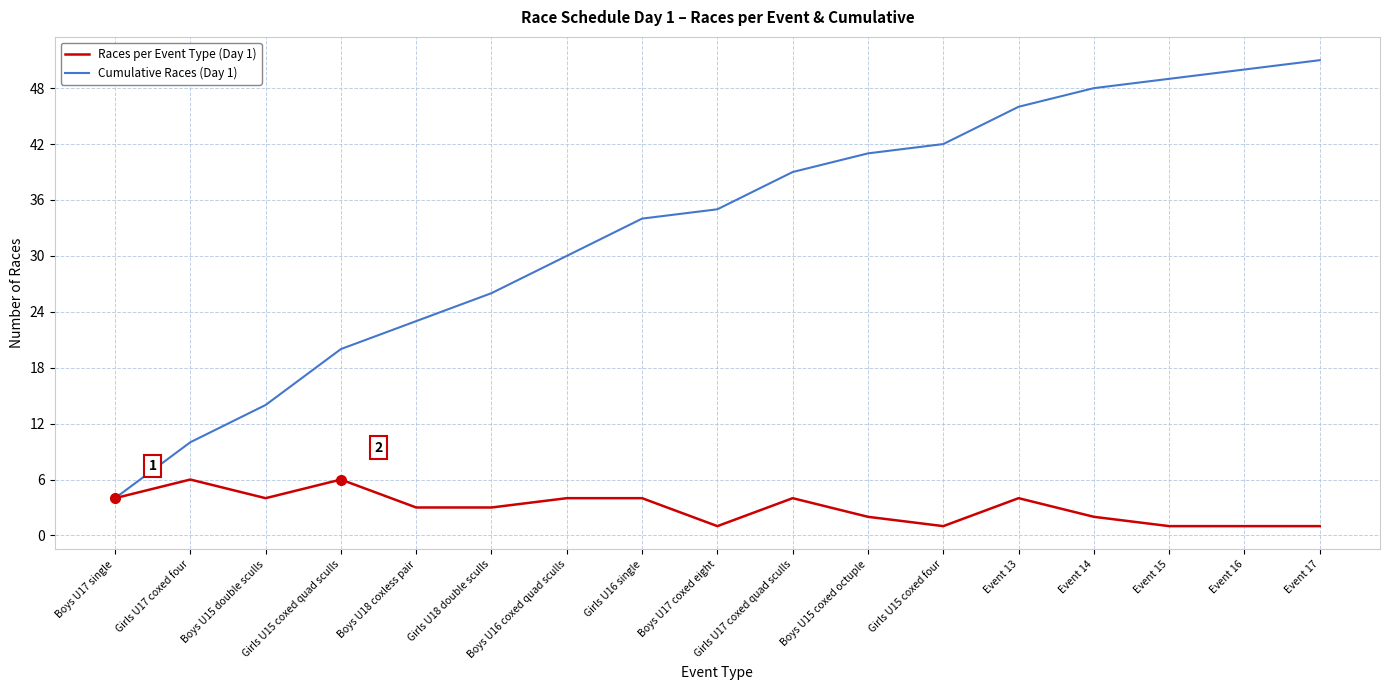

Between Boys U16 coxed quad sculls and Event 13, which series saw the biggest shift?

Cumulative Races (Day 1)